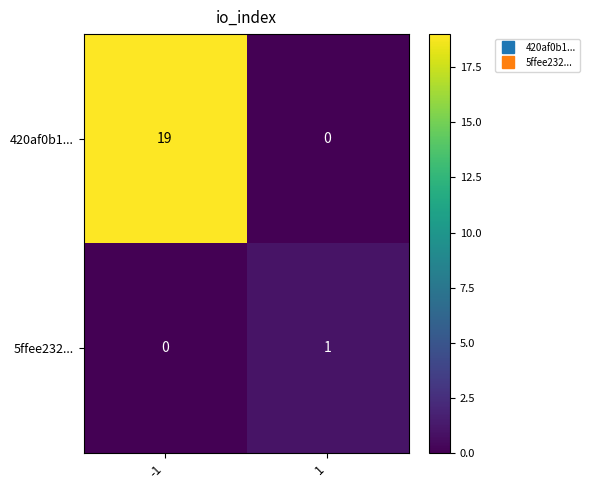

Which series changed the most between -1 and 1?

420af0b1...